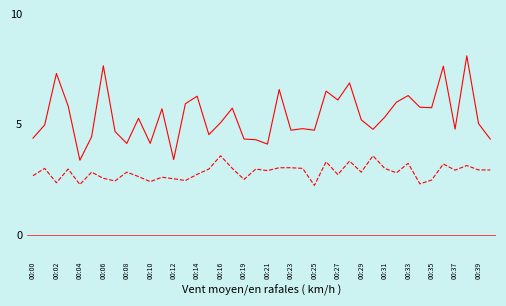

What is the minimum value shown in the chart?

2.2